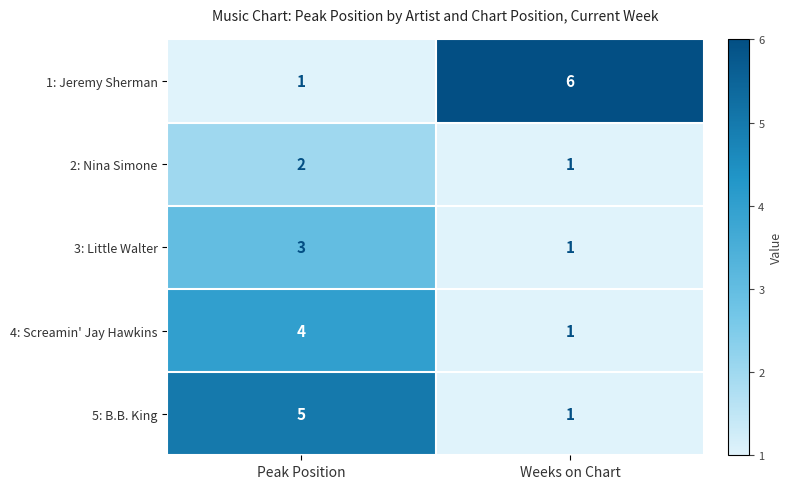

List the series in order of their overall mean, highest first.

1: Jeremy Sherman, 5: B.B. King, 4: Screamin' Jay Hawkins, 3: Little Walter, 2: Nina Simone